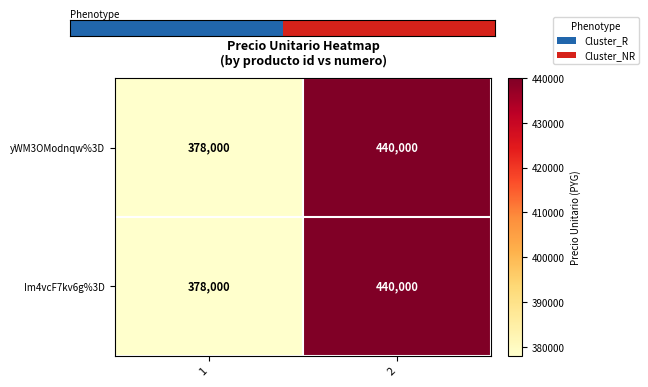

What is the spread (max minus min) of values at 1?

0